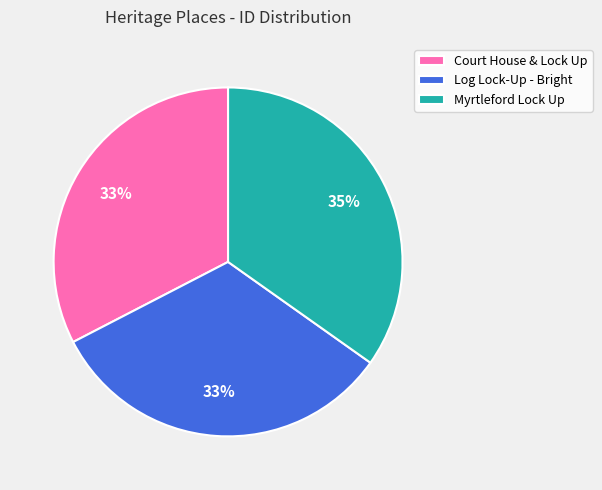

What is the largest slice in the pie chart?

Myrtleford Lock Up